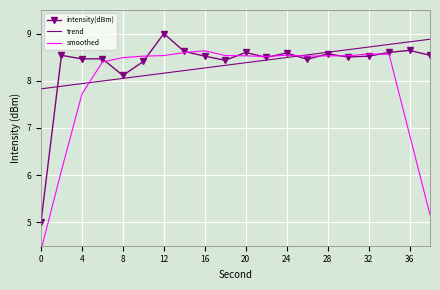

Which series ends up on top after the final intersection of intensity(dBm) and smoothed?

intensity(dBm)